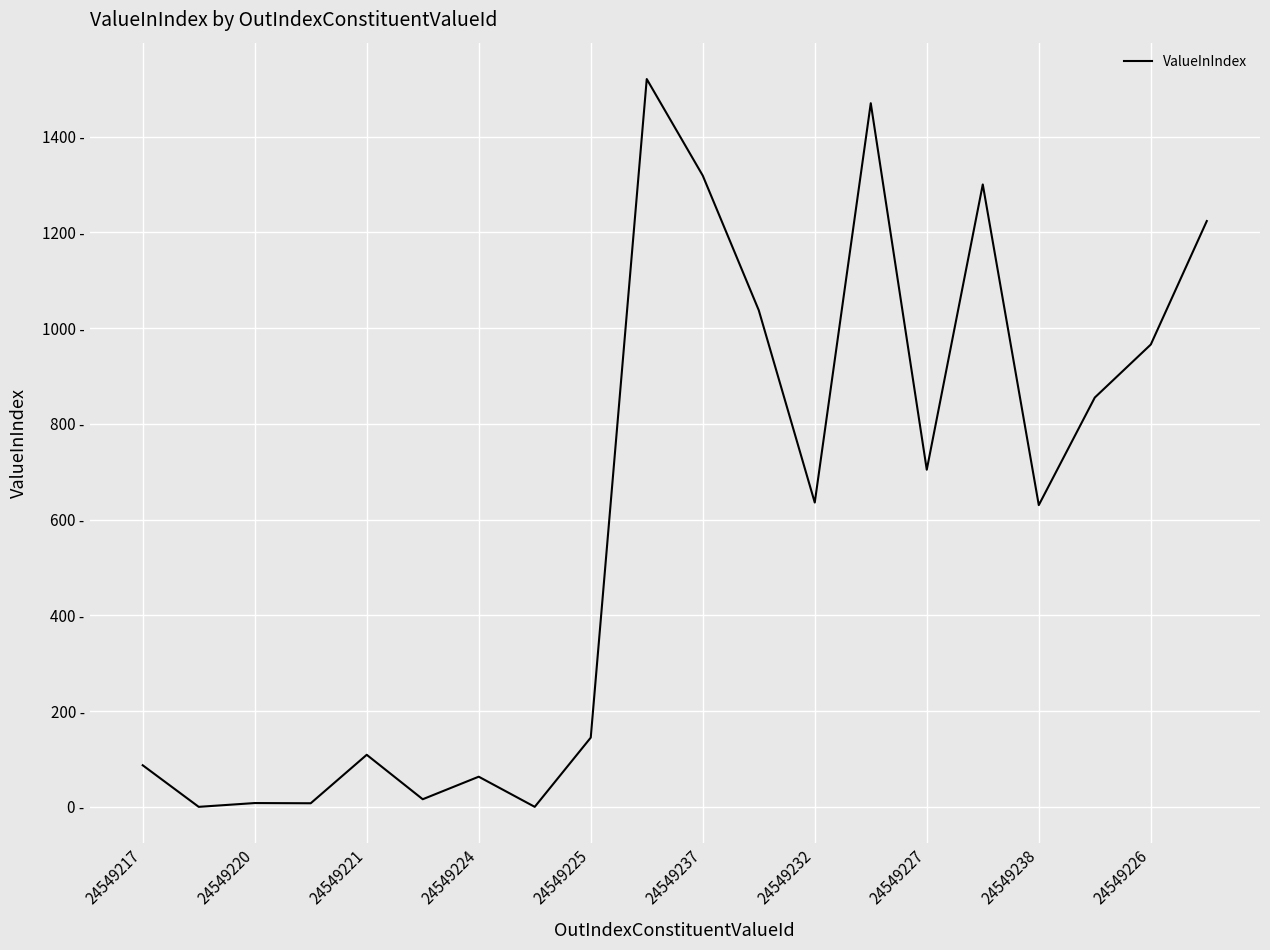

Does the chart have visible grid lines?

Yes